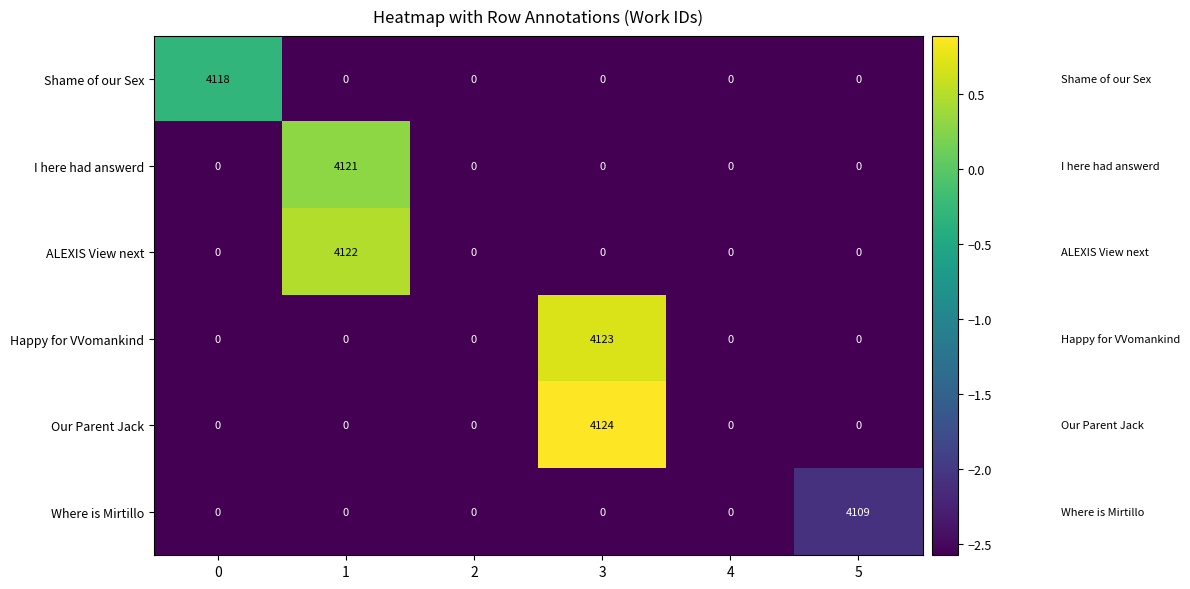

Which label corresponds to the largest value in the chart?

3